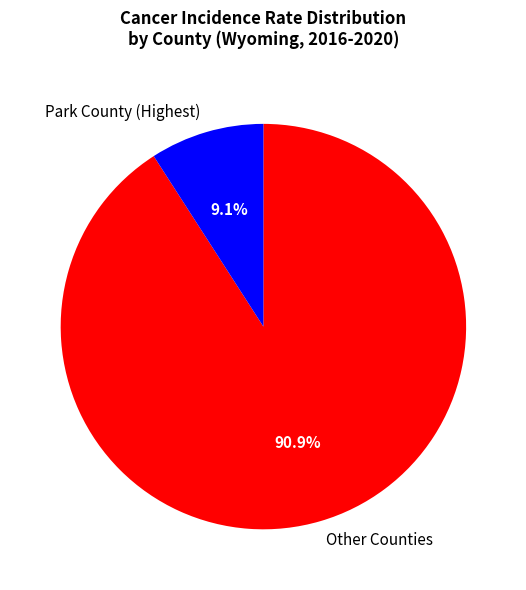

To the nearest percent, what is the average slice percentage?

50%